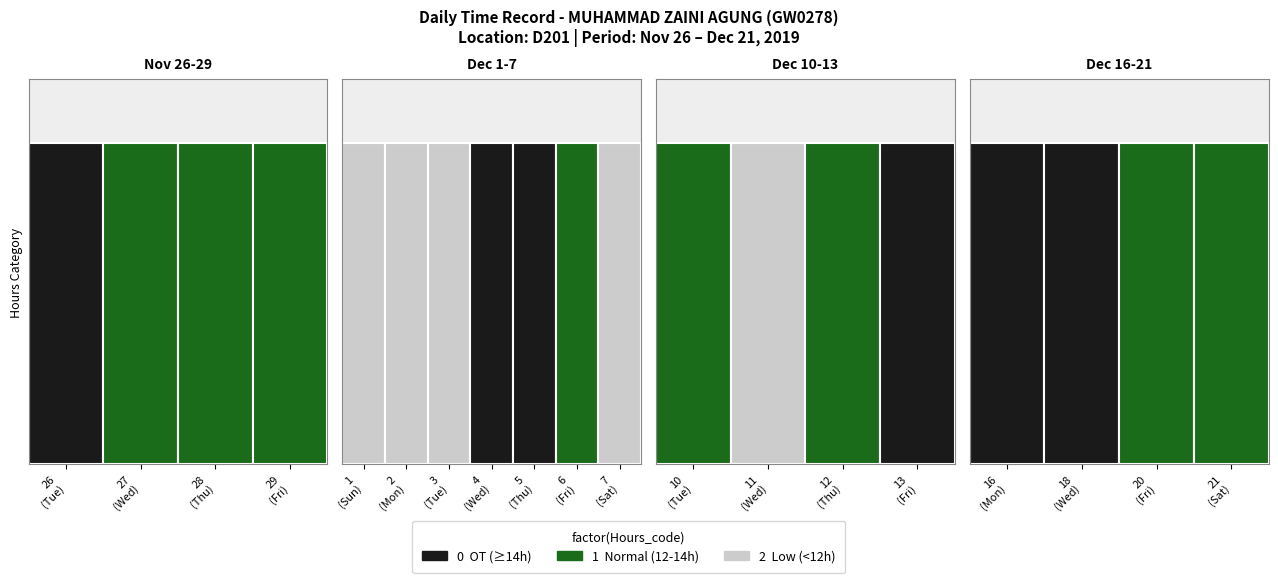

True or false: the data shows 24.7 at 16.

False